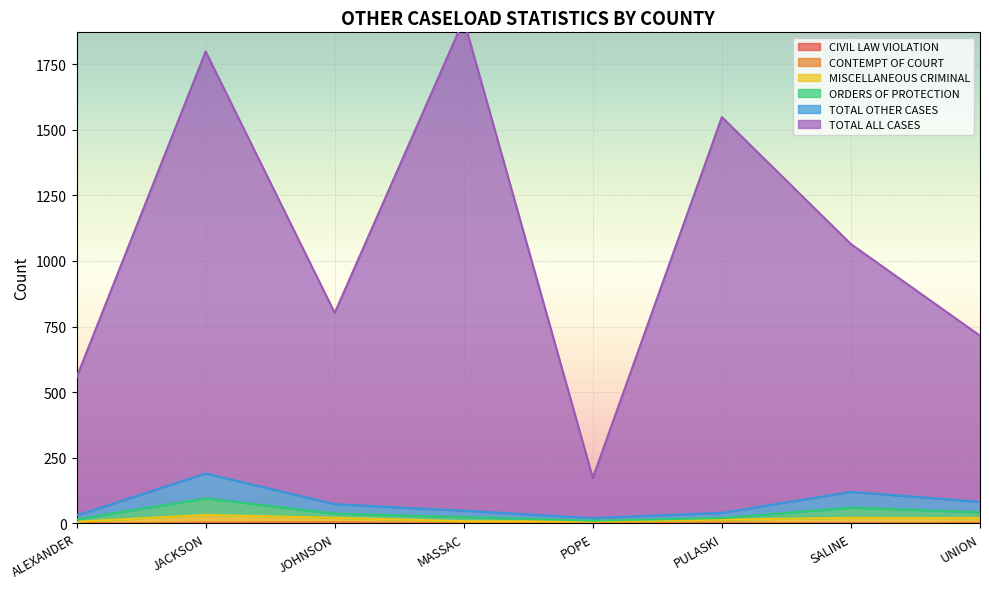

The MISCELLANEOUS CRIMINAL series shows 12 at MASSAC. True or false?

False